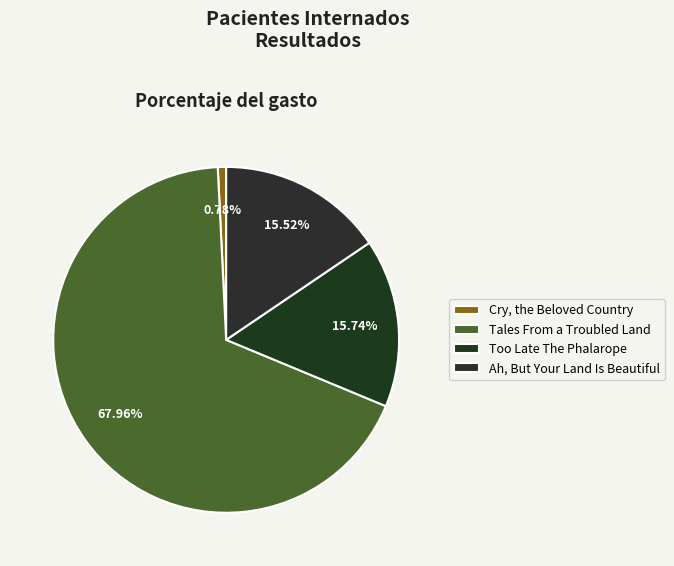

Which slice is the largest?

Tales From a Troubled Land